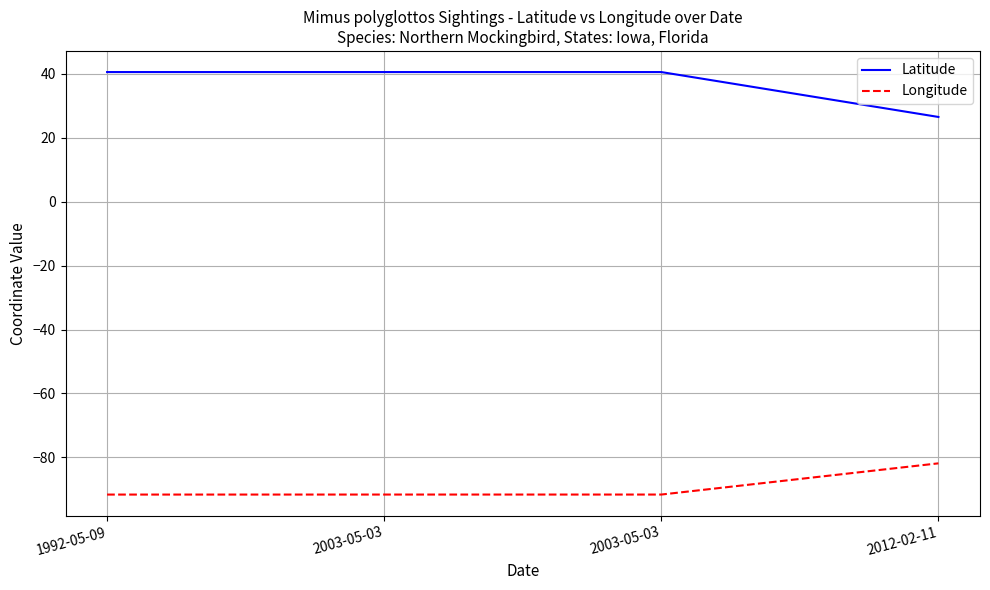

What is the total value across all series at 1992-05-09?

-51.1